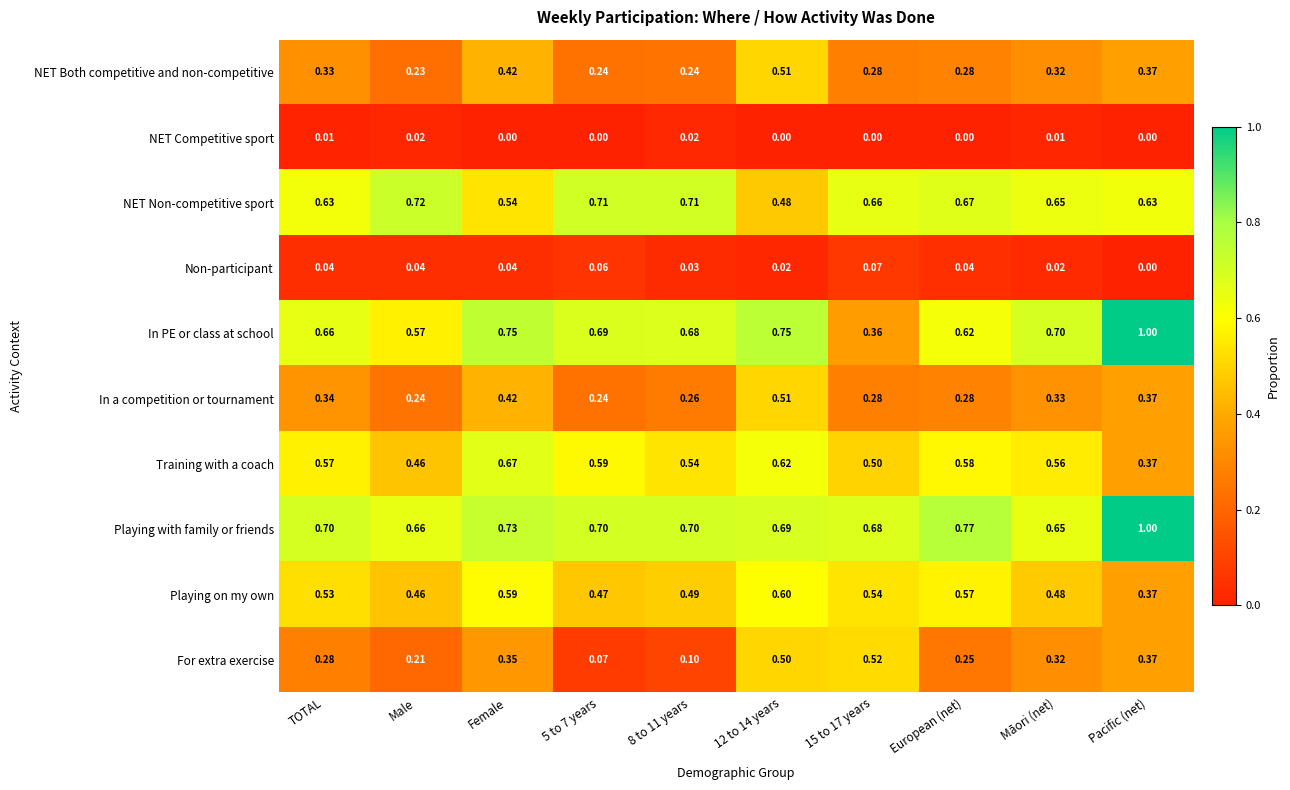

Is the value of Training with a coach at 12 to 14 years greater than the value of In a competition or tournament at 8 to 11 years?

Yes